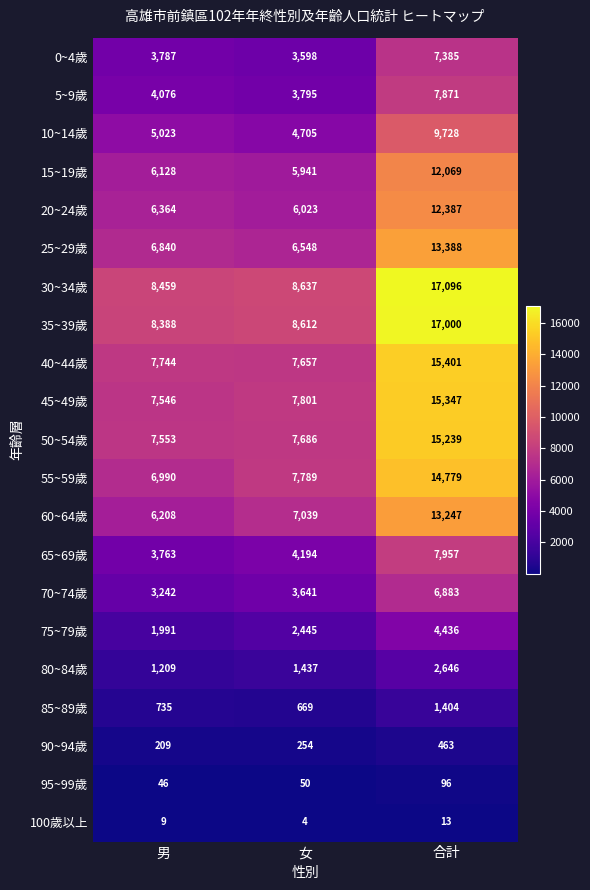

Is the value of 35~39歲 at 合計 greater than the value of 20~24歲 at 男?

Yes